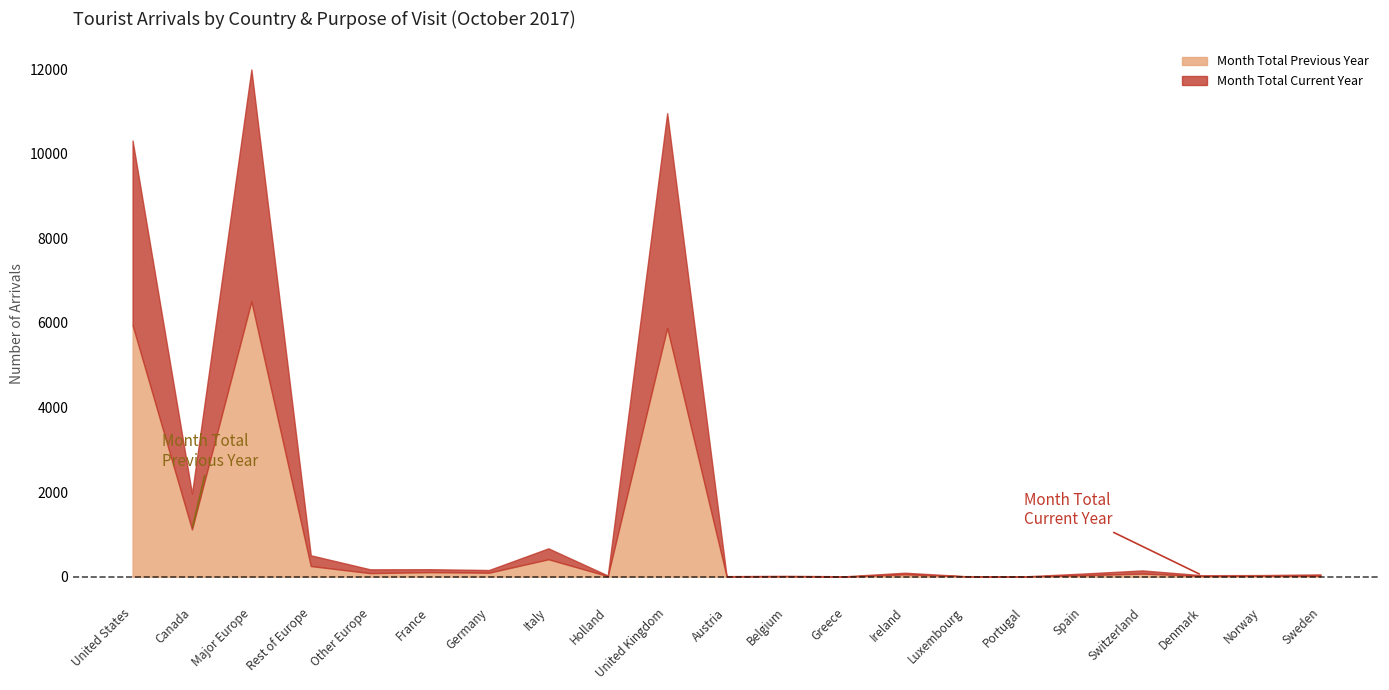

What is the maximum value for Month Total Previous Year?

6511